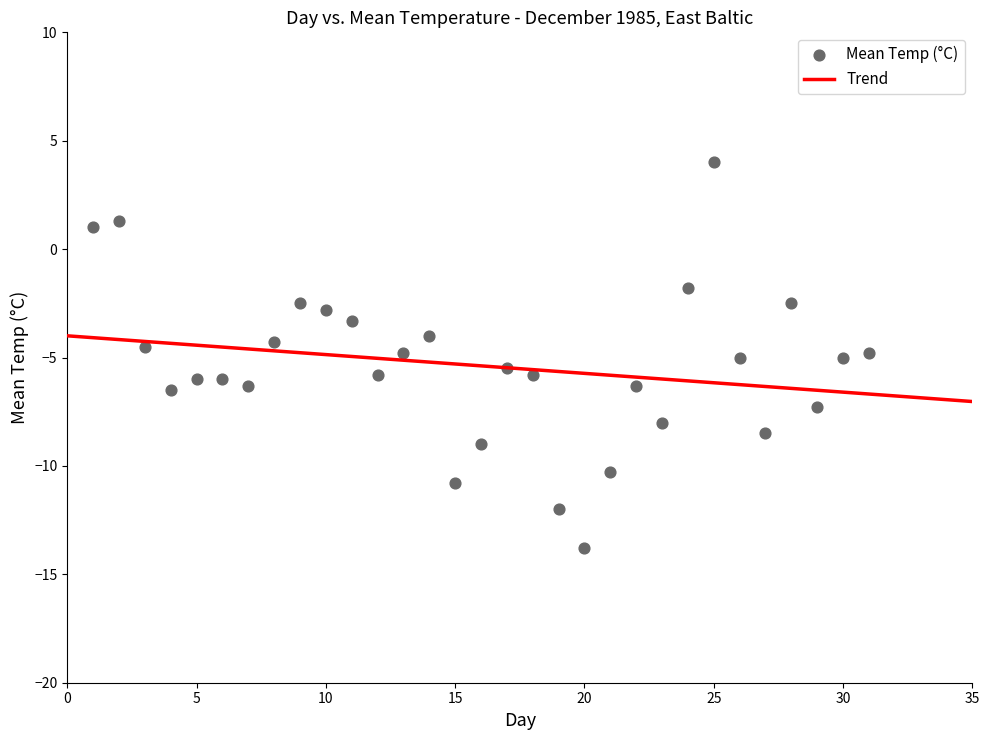

What is the range of X values (max minus min)?

30.0